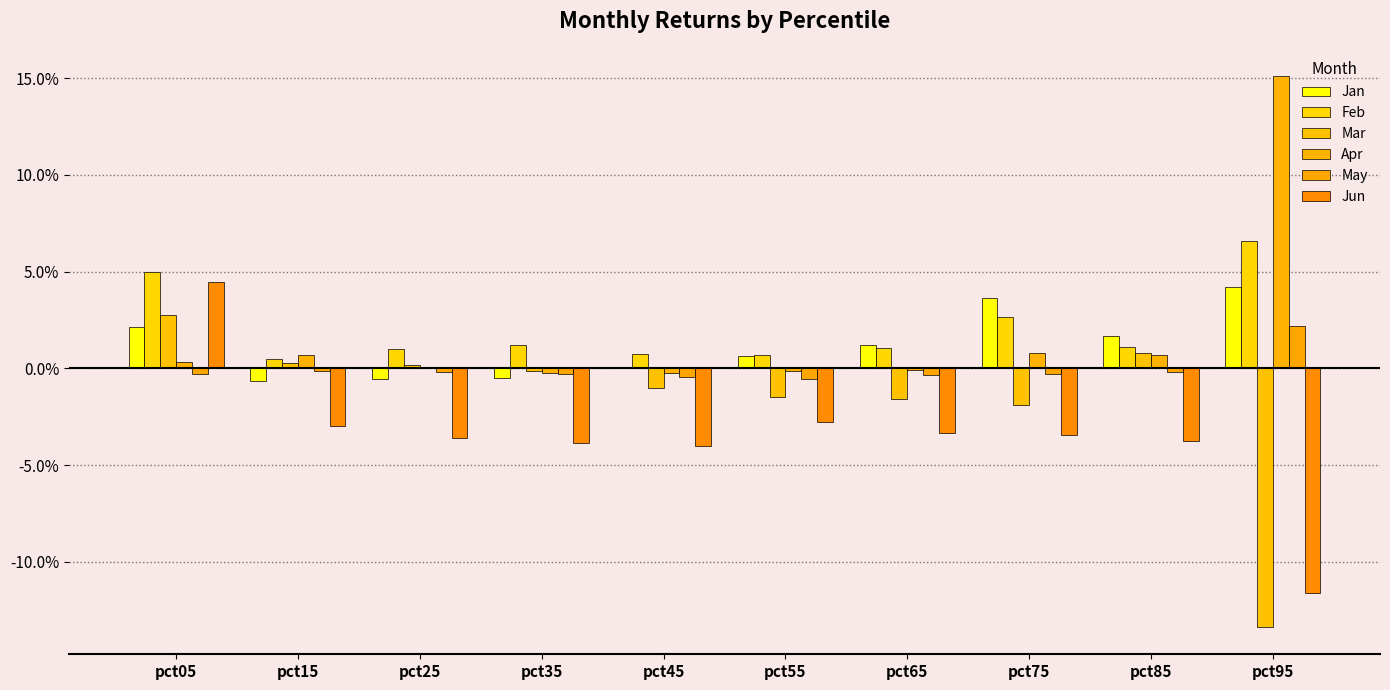

Does the chart contain stacked bars?

No